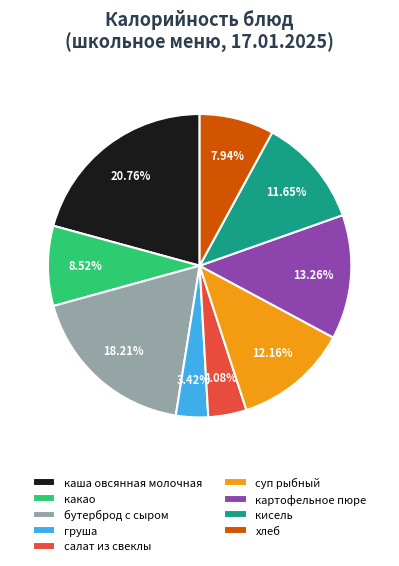

Does груша represent more than half of the total?

No